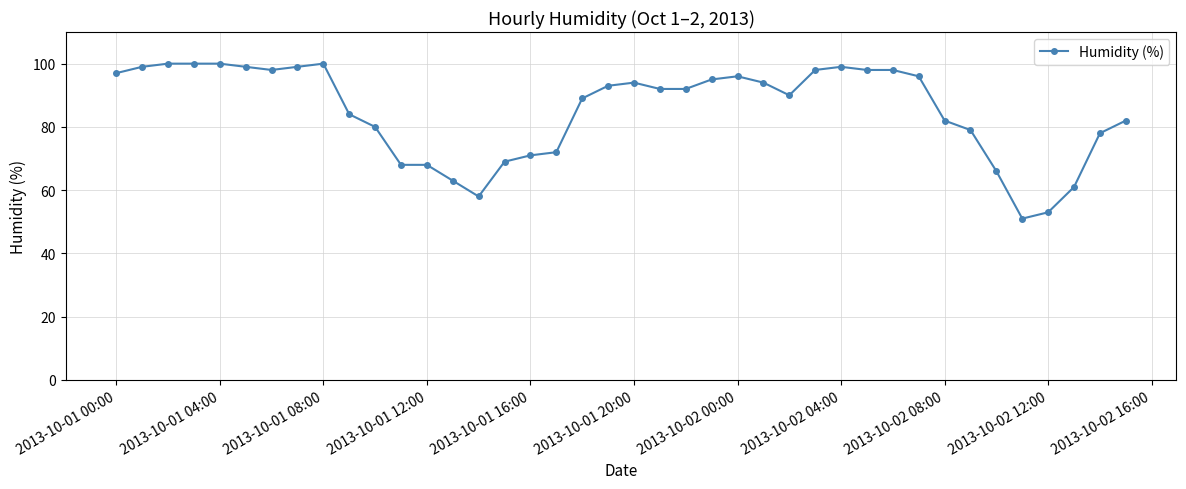

What is the greatest value displayed?

100